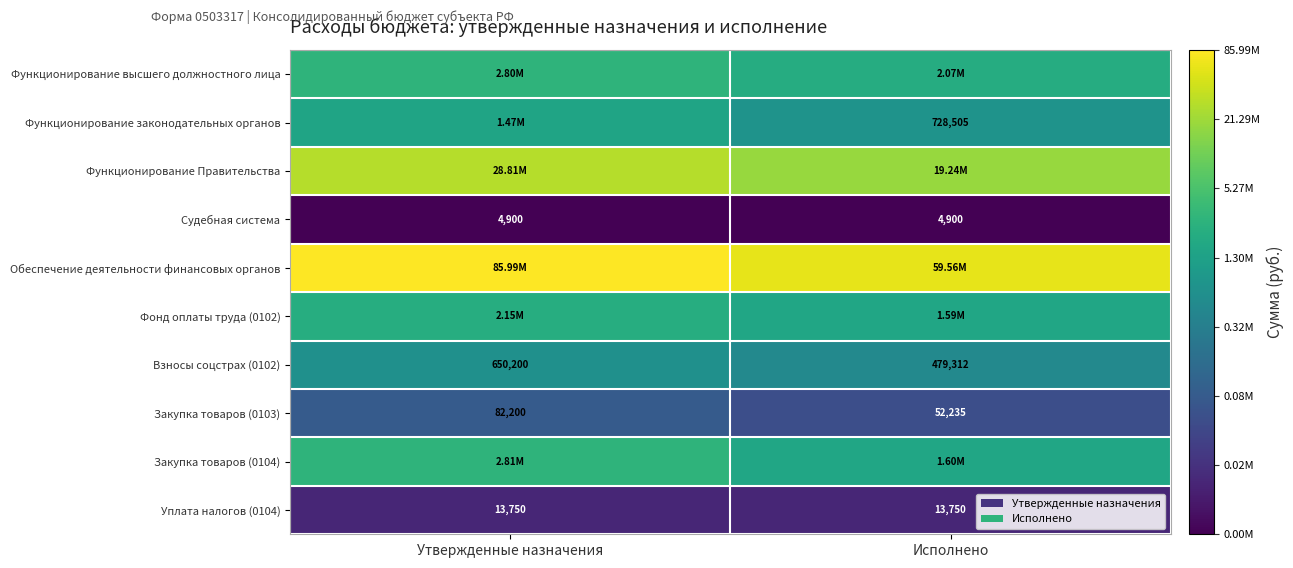

Rank the series by their maximum value, from lowest to highest.

Судебная система, Уплата налогов (0104), Закупка товаров (0103), Взносы соцстрах (0102), Функционирование законодательных органов, Фонд оплаты труда (0102), Функционирование высшего должностного лица, Закупка товаров (0104), Функционирование Правительства, Обеспечение деятельности финансовых органов